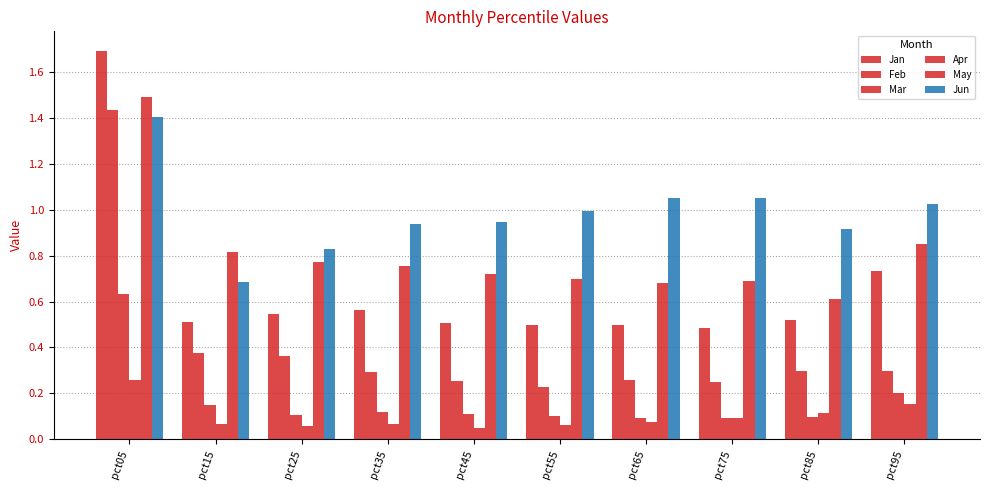

How many distinct data groups are displayed?

6